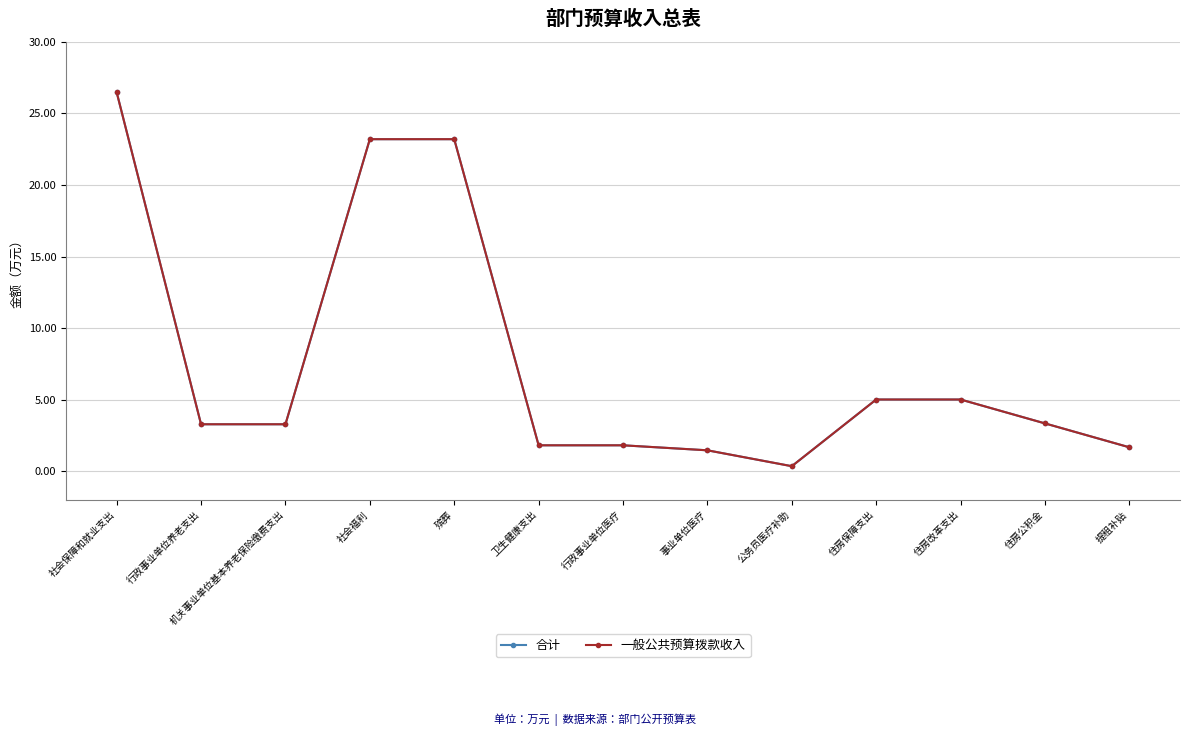

Reading left to right, list all the values displayed in this chart.

合计: 26.5	3.3	3.3	23.2	23.2	1.8	1.8	1.5	0.3	5.0	5.0	3.3	1.7
一般公共预算拨款收入: 26.5	3.3	3.3	23.2	23.2	1.8	1.8	1.5	0.3	5.0	5.0	3.3	1.7